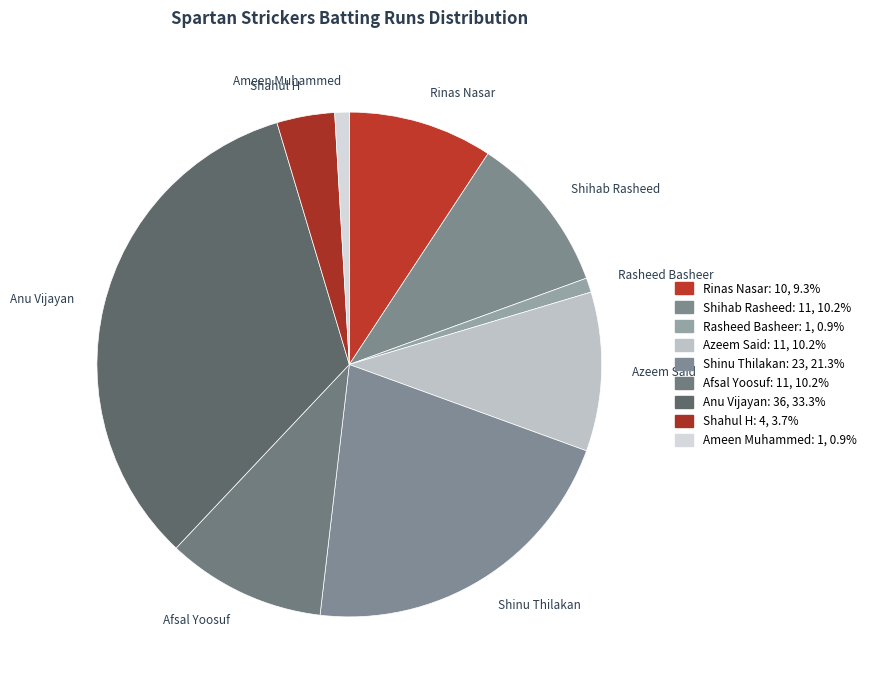

Between Anu Vijayan and Rinas Nasar, which is larger?

Anu Vijayan